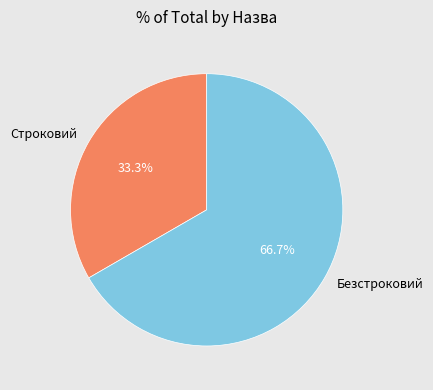

Approximately how many times larger is the value at Безстроковий compared to Строковий?

2.0